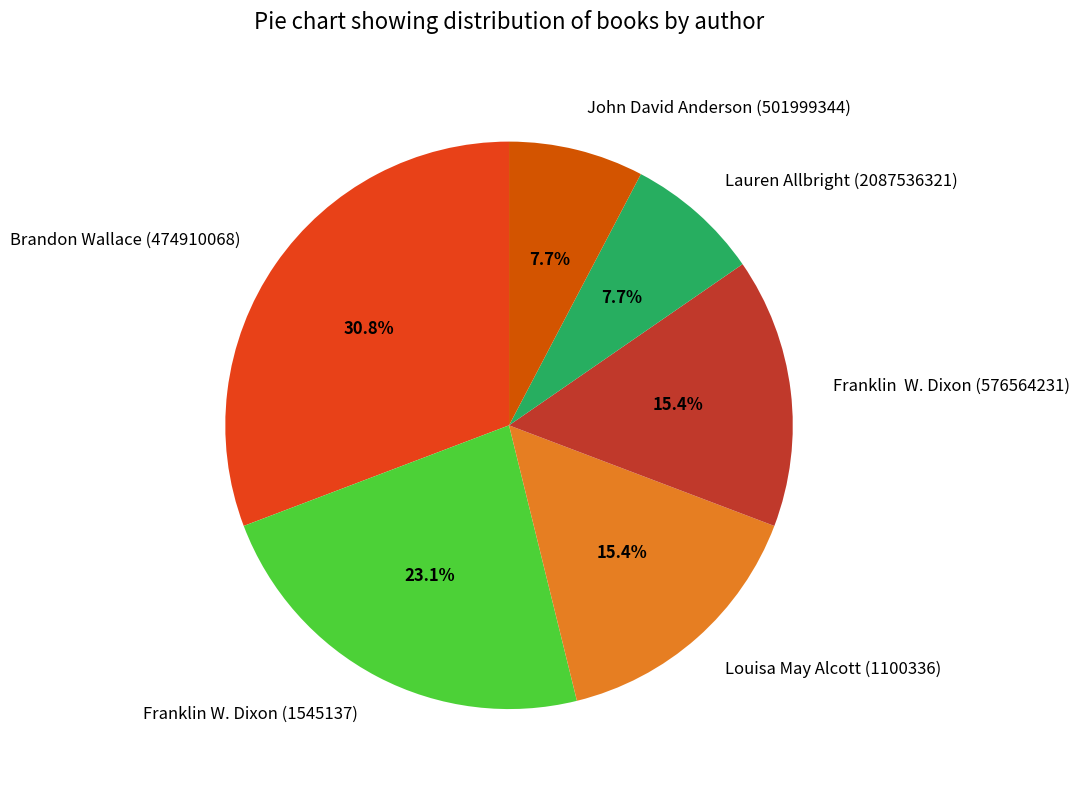

To the nearest percent, what is the difference between the largest and smallest slice percentages?

23%